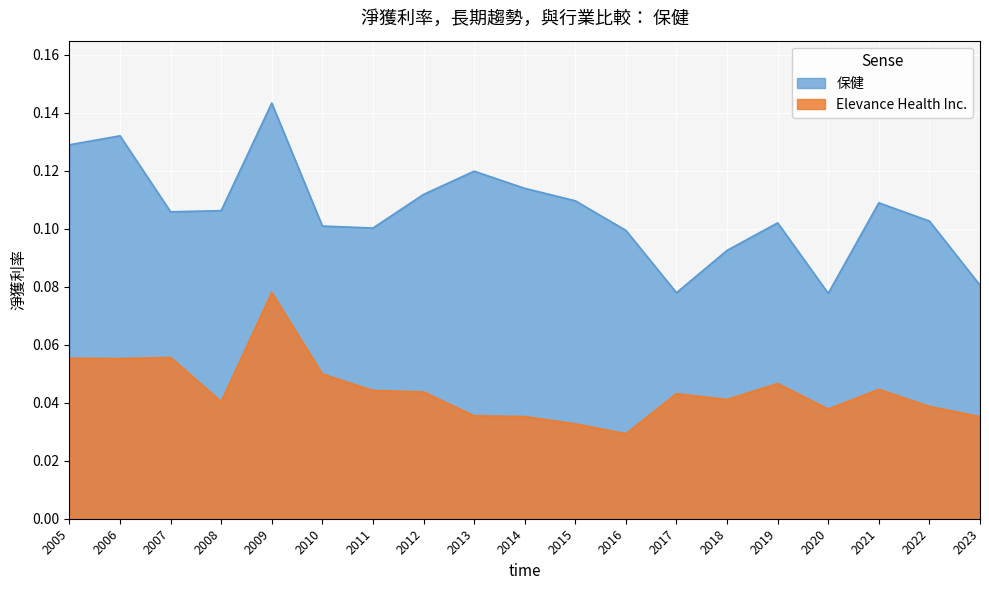

Which has a higher value, 2005 or 2011?

2005